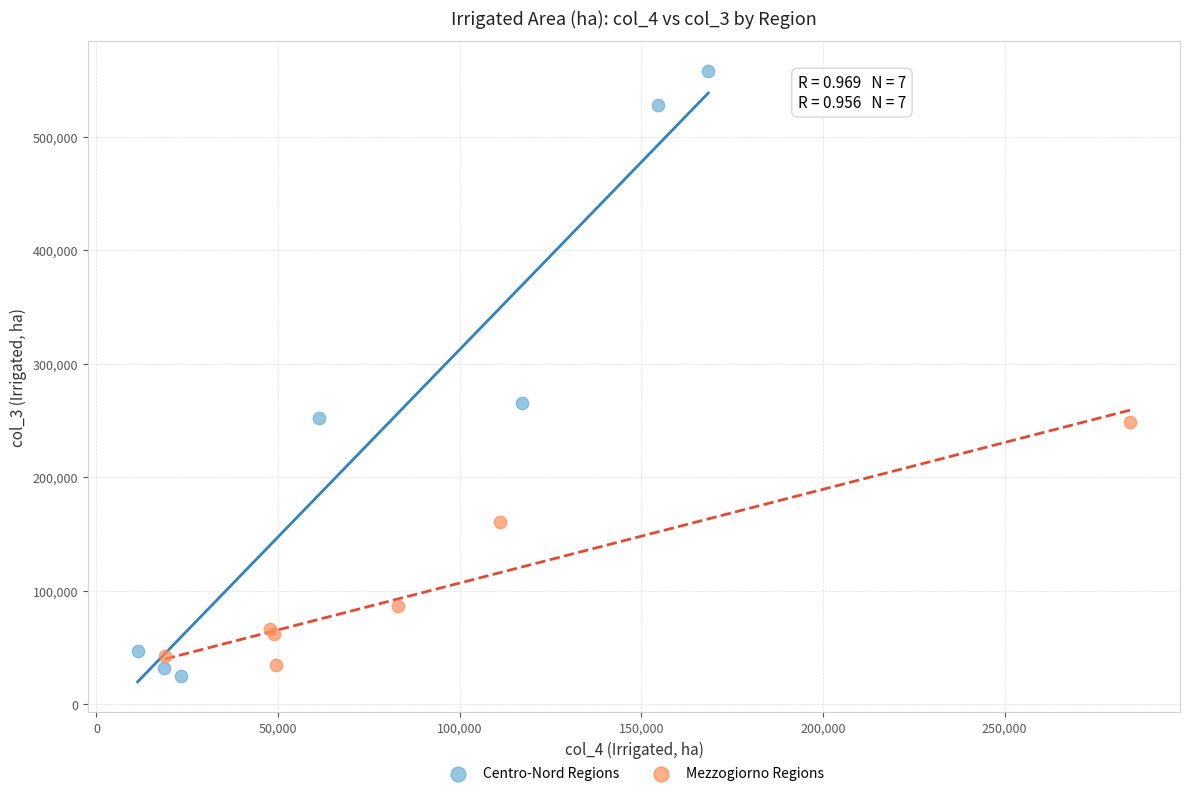

Which series has the widest spread of Y values?

Centro-Nord Regions